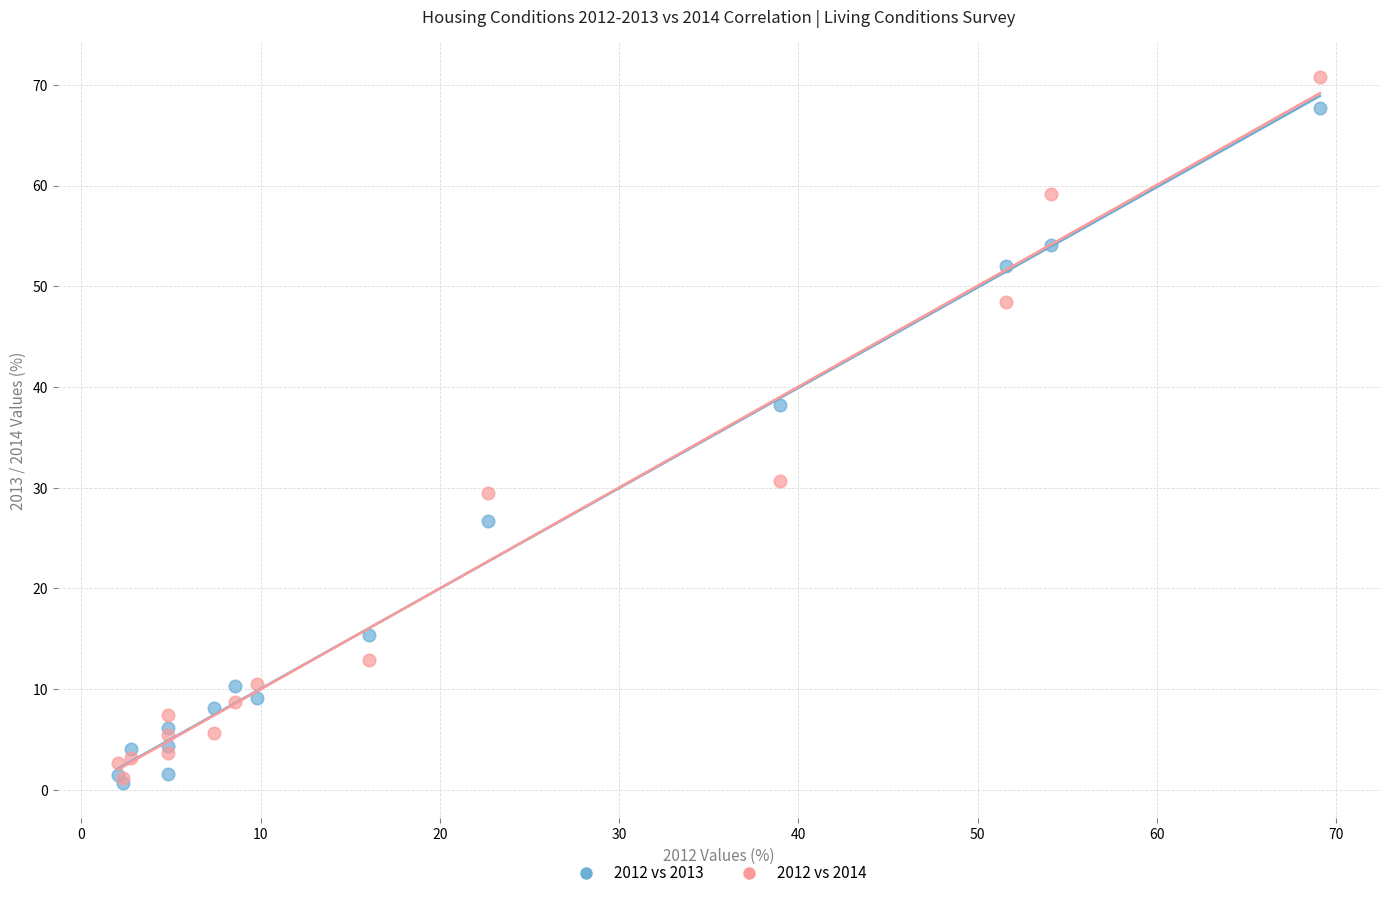

In the 2012 vs 2013 series, what Y value is closest to 34?

38.2